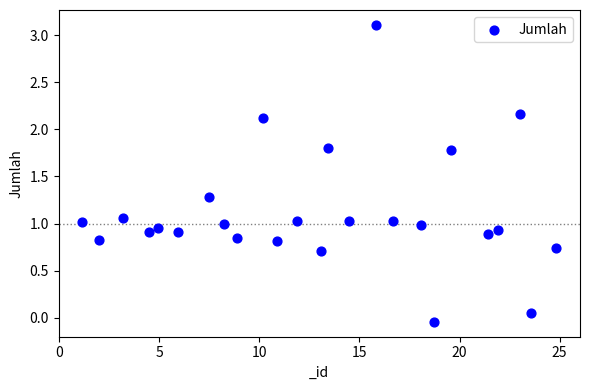

What is the range of X values (max minus min)?

23.7